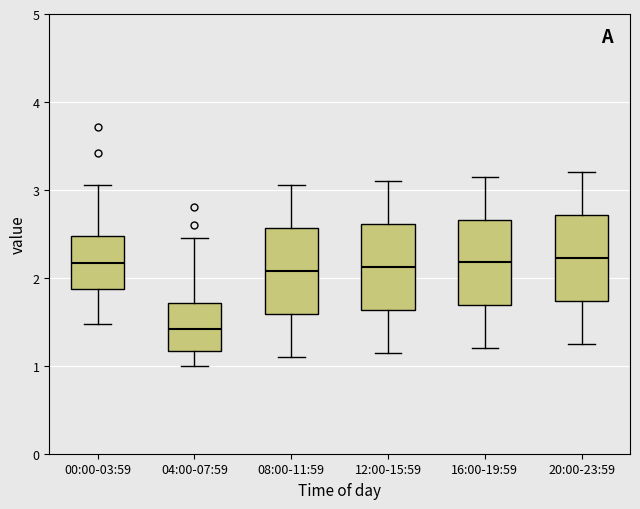

Reading left to right, read every box against the y-axis: the position of its median line, the range the box covers, and the ends of its whiskers. The values are not printed on the chart, so give them approximately, as read against the axis.

00:00-03:59: median 2.2, box 1.9 to 2.5, whiskers 1.5 to 3.1
04:00-07:59: median 1.4, box 1.2 to 1.7, whiskers 1.0 to 2.5
08:00-11:59: median 2.1, box 1.6 to 2.6, whiskers 1.1 to 3.1
12:00-15:59: median 2.1, box 1.6 to 2.6, whiskers 1.2 to 3.1
16:00-19:59: median 2.2, box 1.7 to 2.7, whiskers 1.2 to 3.2
20:00-23:59: median 2.2, box 1.7 to 2.7, whiskers 1.3 to 3.2